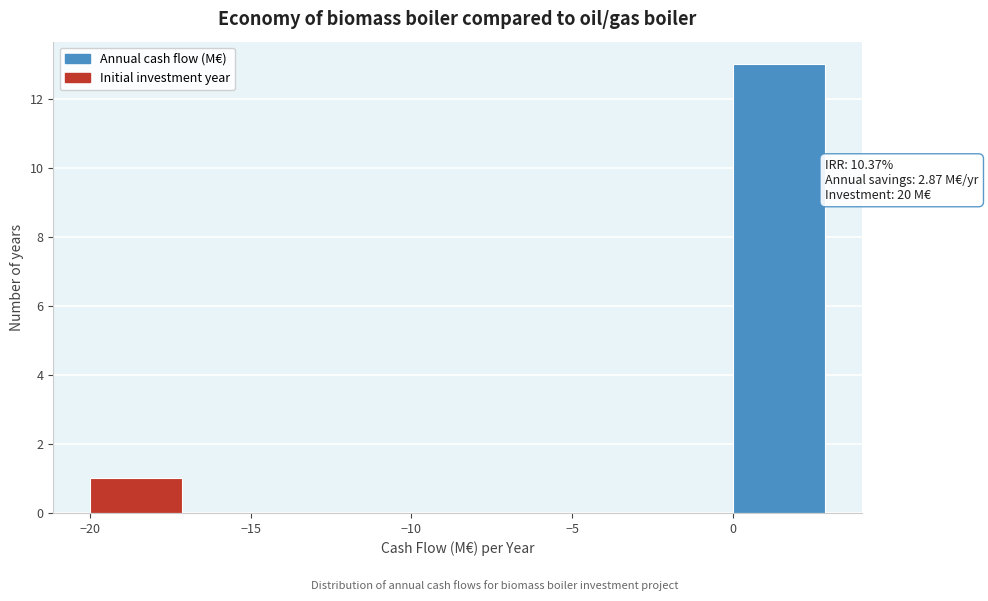

Which range on the x-axis has the tallest bar?

0.0 to 3.0